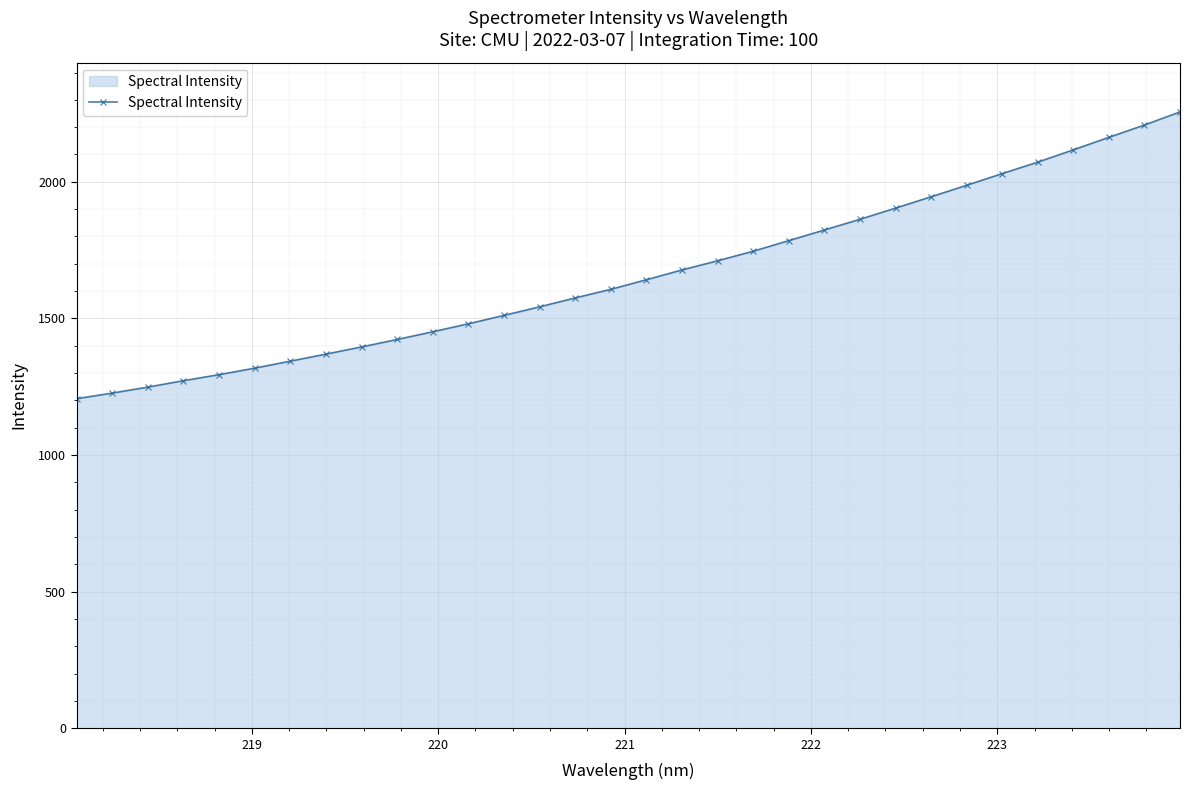

What is the minimum value shown in the chart?

1206.1